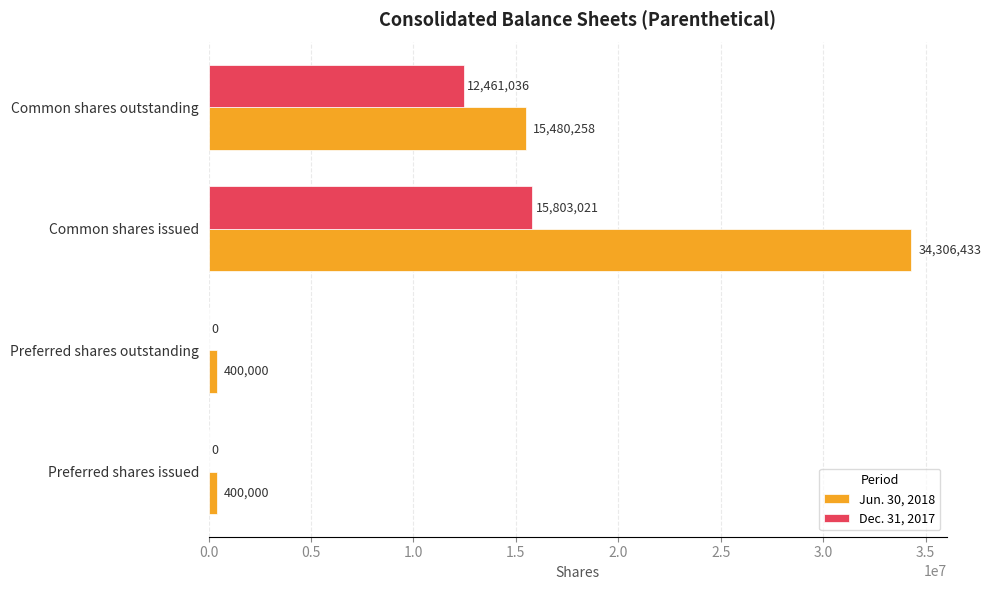

What is the total value across all series at Preferred shares issued?

400000